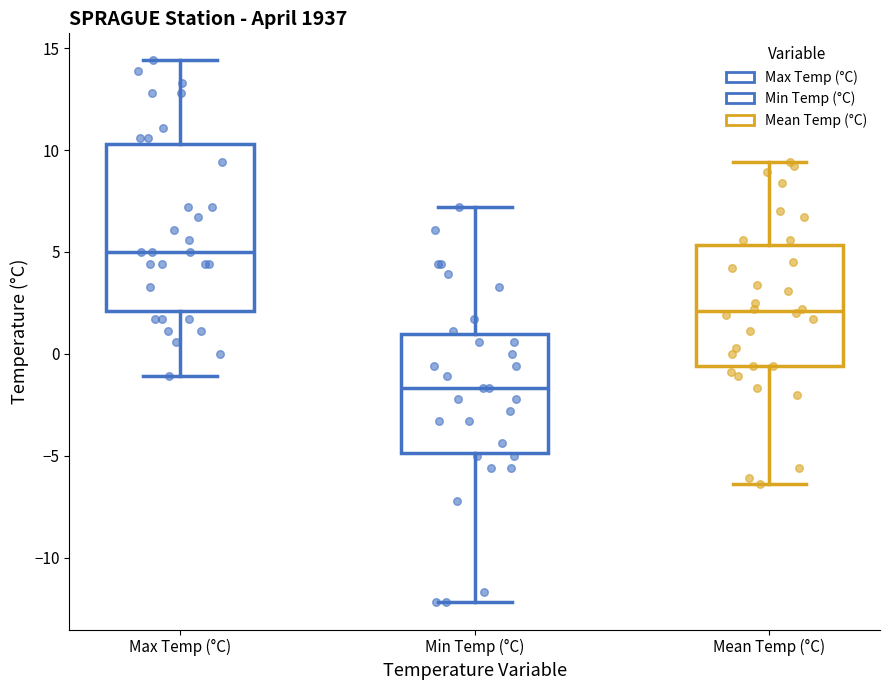

Where is the lower edge of the box for Max Temp (°C) on the y-axis? The values are not printed on the chart, so give them approximately, as read against the axis.

2.0